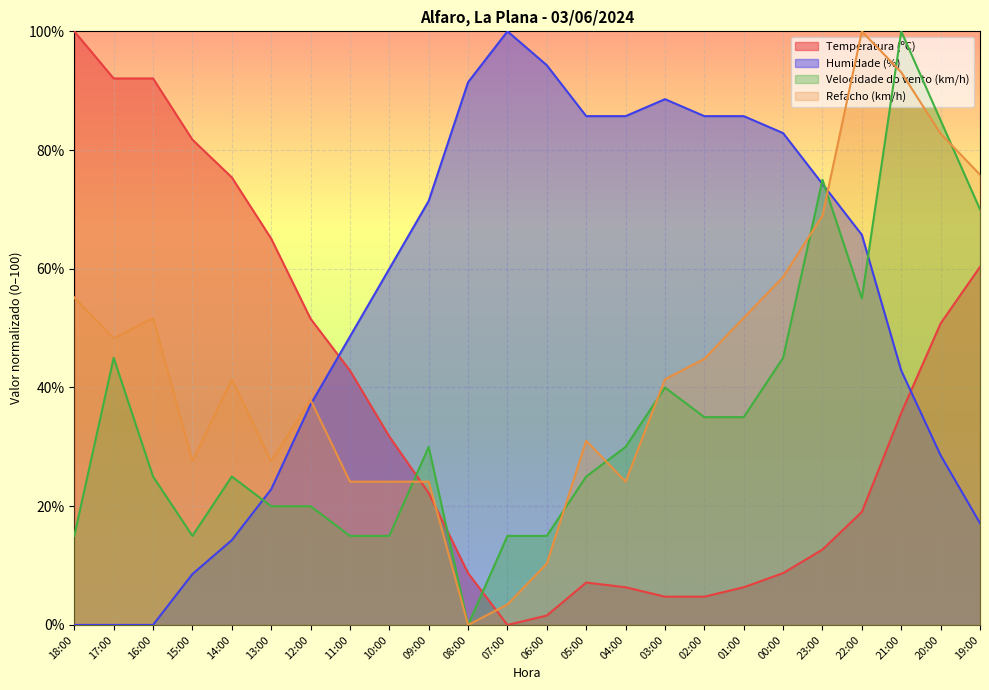

True or false: Temperatura (ºC) has more than 2 points higher than both neighbors.

False